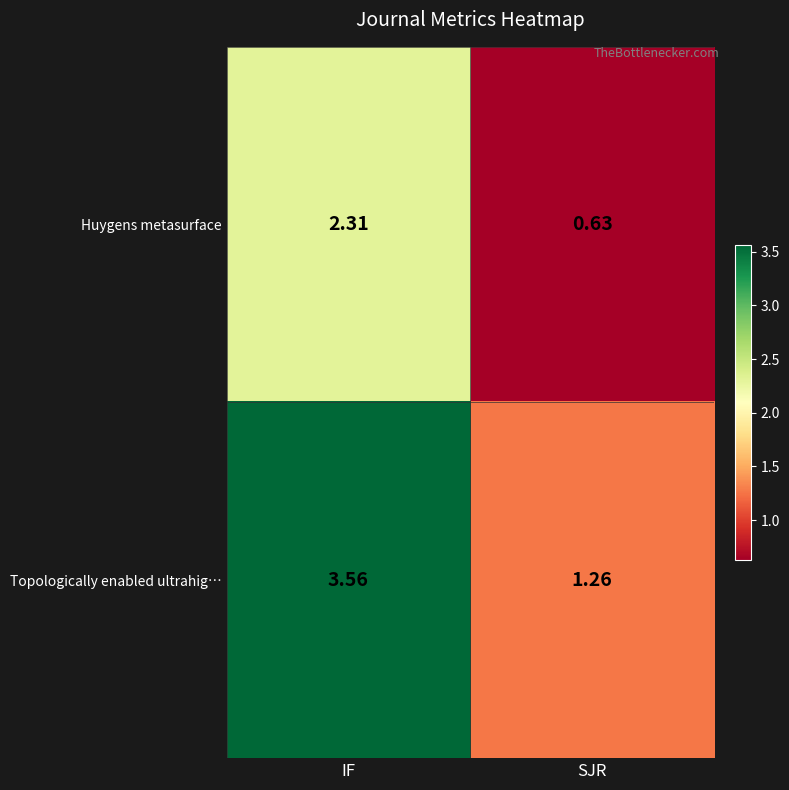

Which series changed the most between IF and SJR?

Topologically enabled ultrahig…